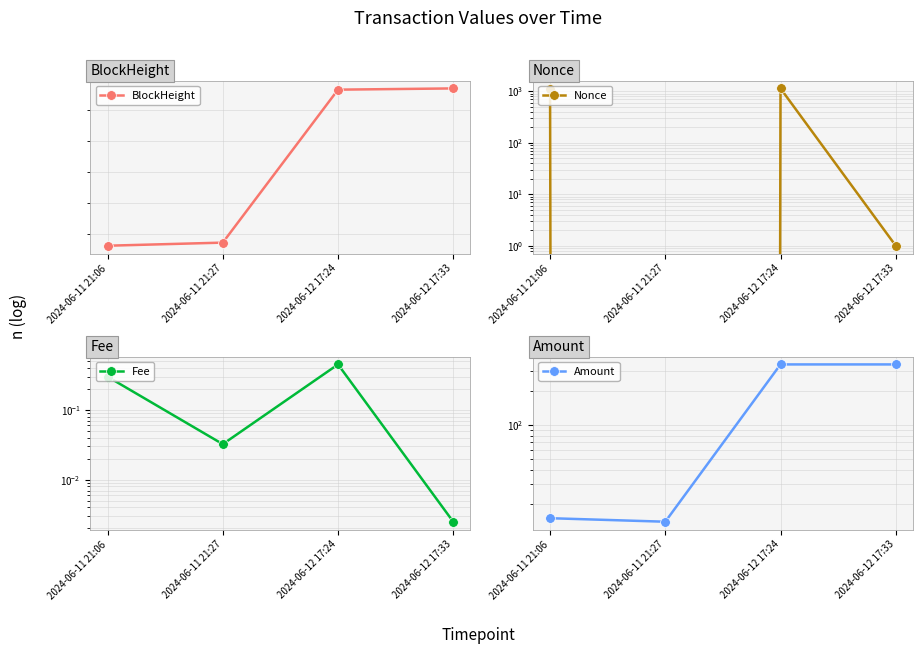

What is the difference between the BlockHeight values at 2024-06-11 21:27 and 2024-06-12 17:33?

249.0